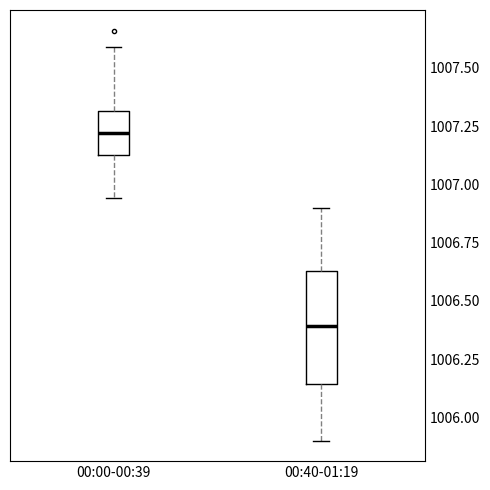

Where is the lower edge of the box for 00:00-00:39 on the y-axis? The values are not printed on the chart, so give them approximately, as read against the axis.

1007.15